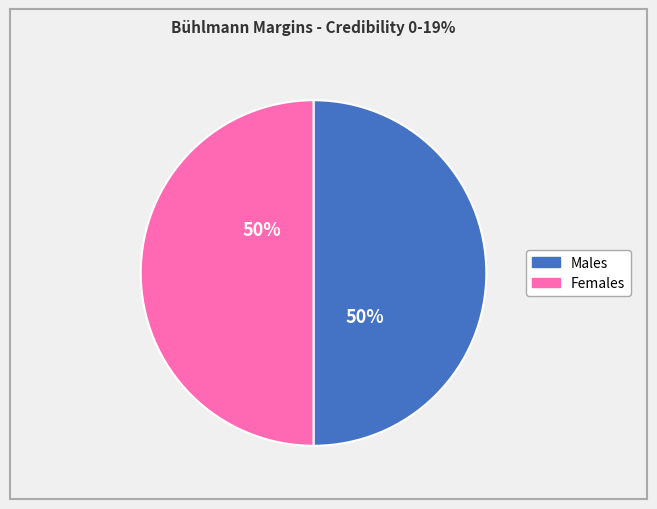

How many slices are in this pie chart?

2